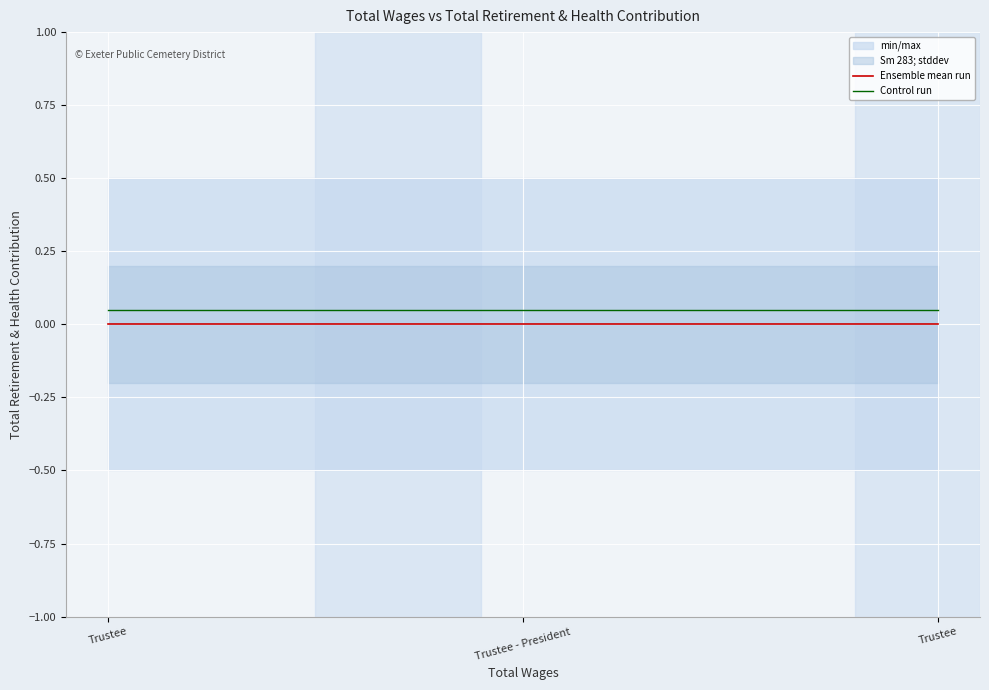

What value does the Control run series have at Trustee - President?

0.1